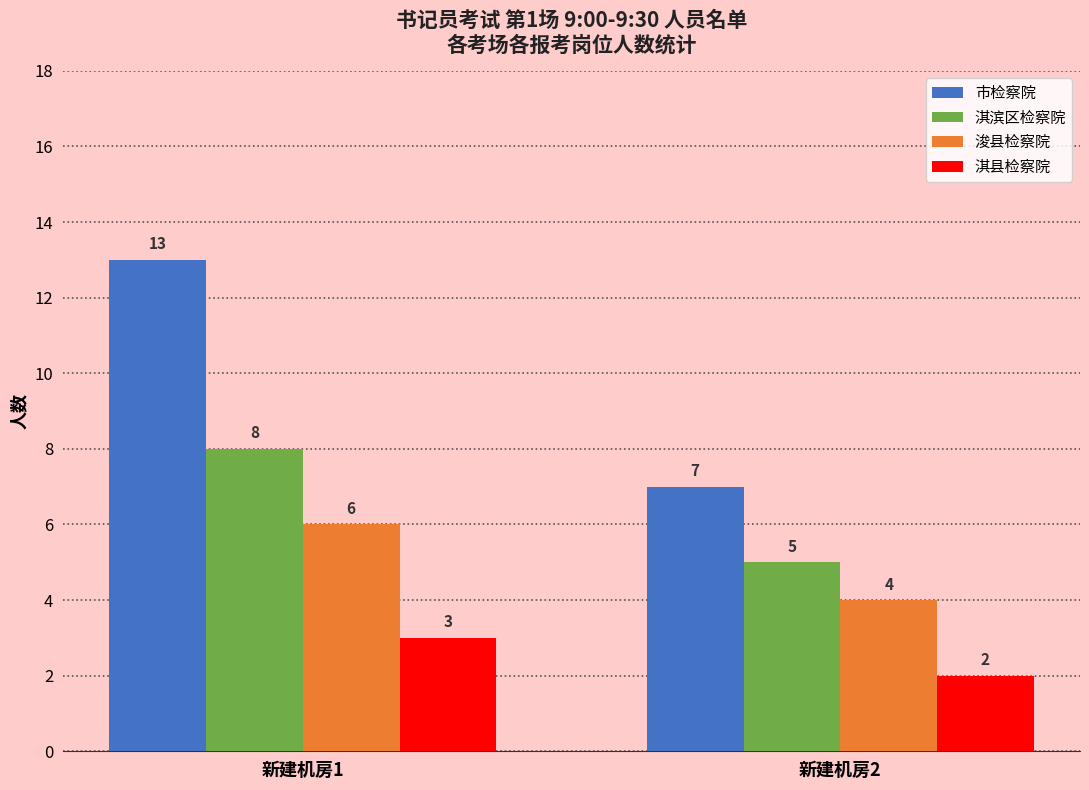

Reading left to right, transcribe all the data shown in this chart.

市检察院: 13	7
淇滨区检察院: 8	5
浚县检察院: 6	4
淇县检察院: 3	2